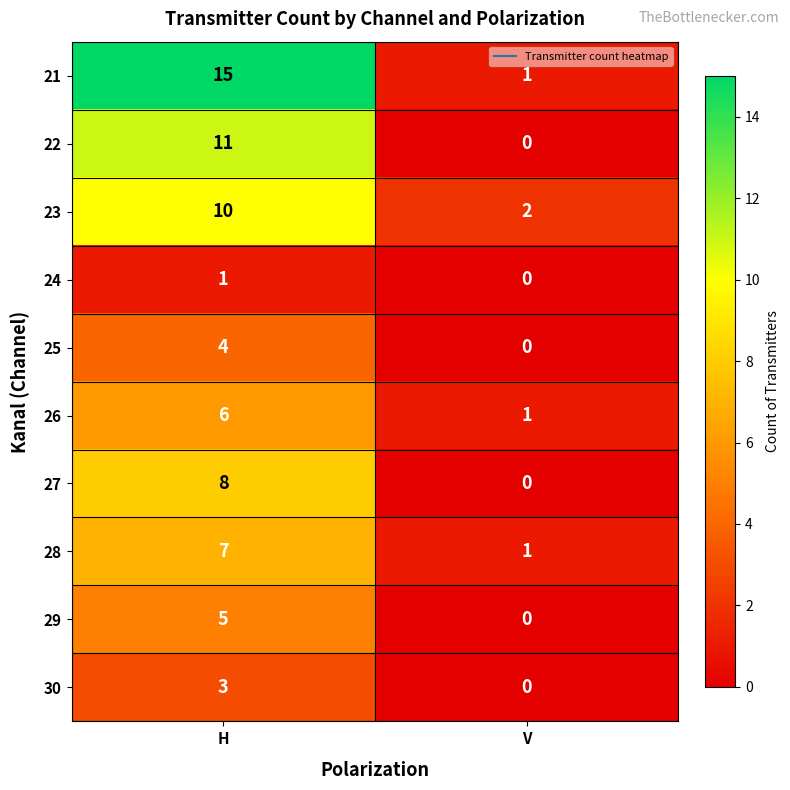

How many categories are shown in the chart?

2